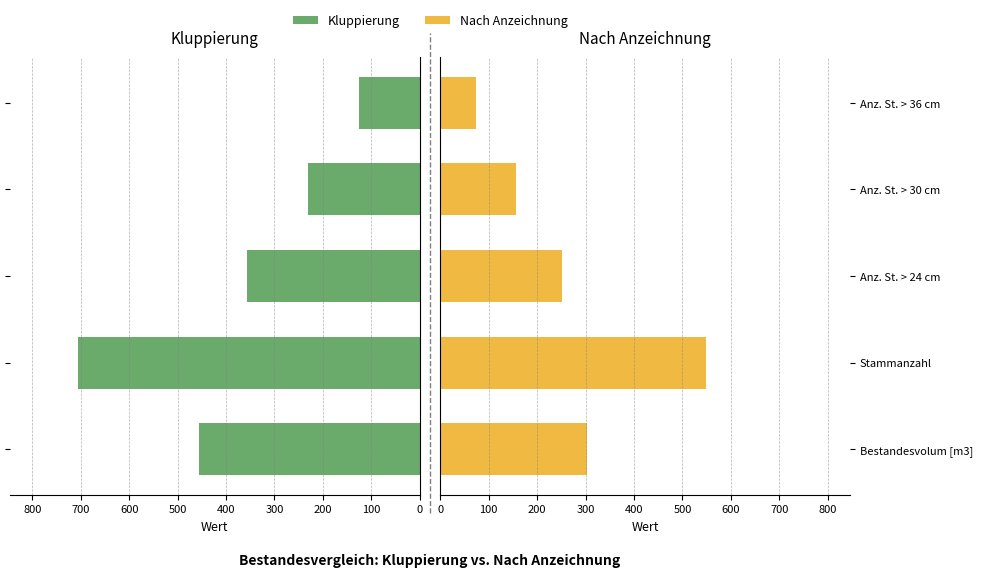

Which series changed the most between Bestandesvolum [m3] and Stammanzahl?

Kluppierung